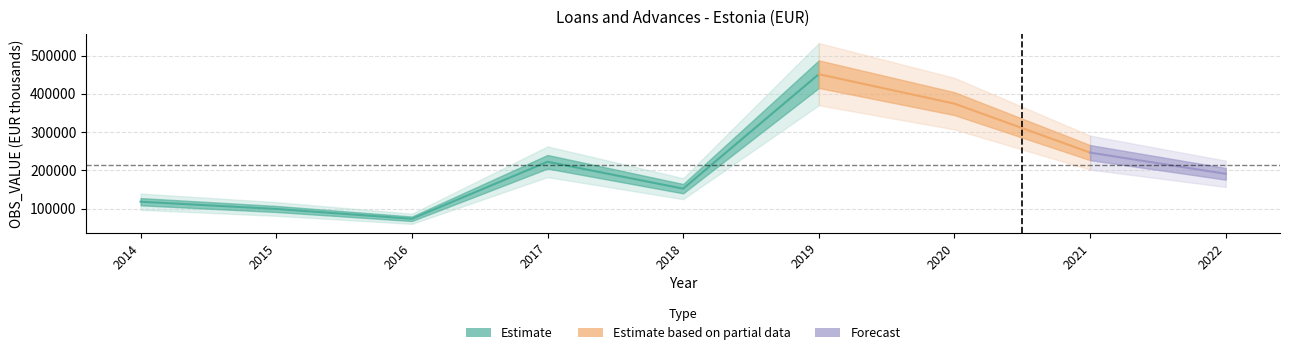

Reading left to right, extract all data points from this chart.

2014=118132	2015=99173	2016=73572	2017=222437	2018=152183	2019=451225	2020=374263	2021=246342	2022=190949